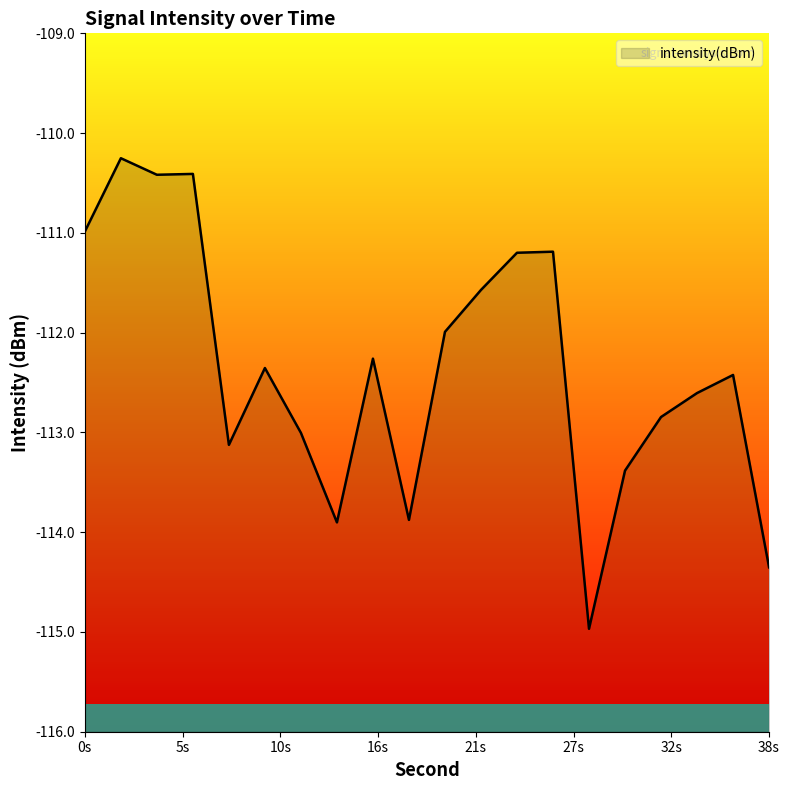

What is the greatest value displayed?

-110.3